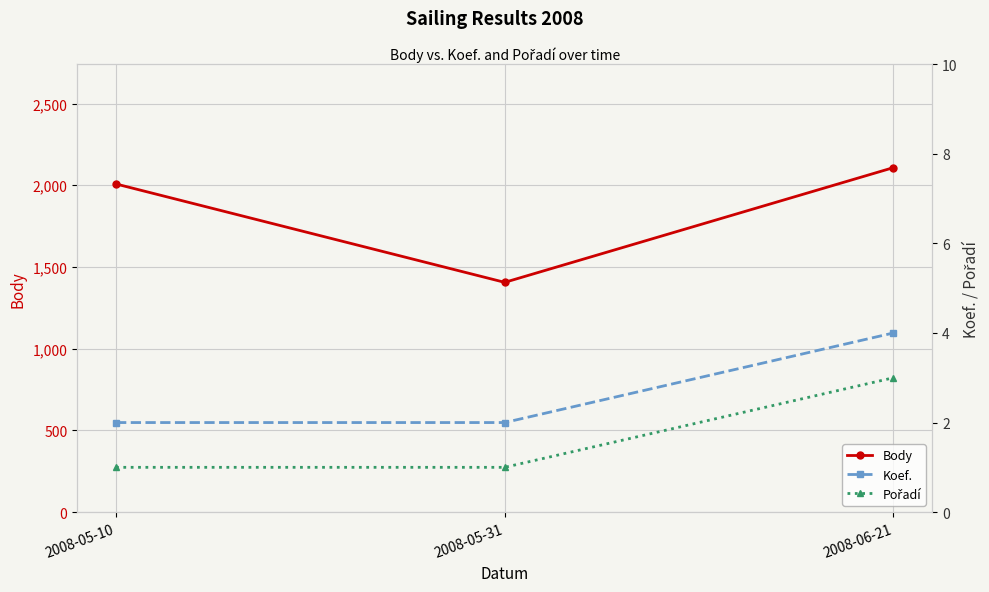

Which series has the largest range (max minus min)?

Body